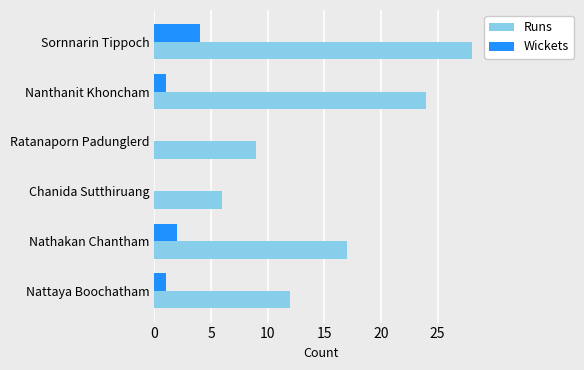

What is the greatest value displayed?

28